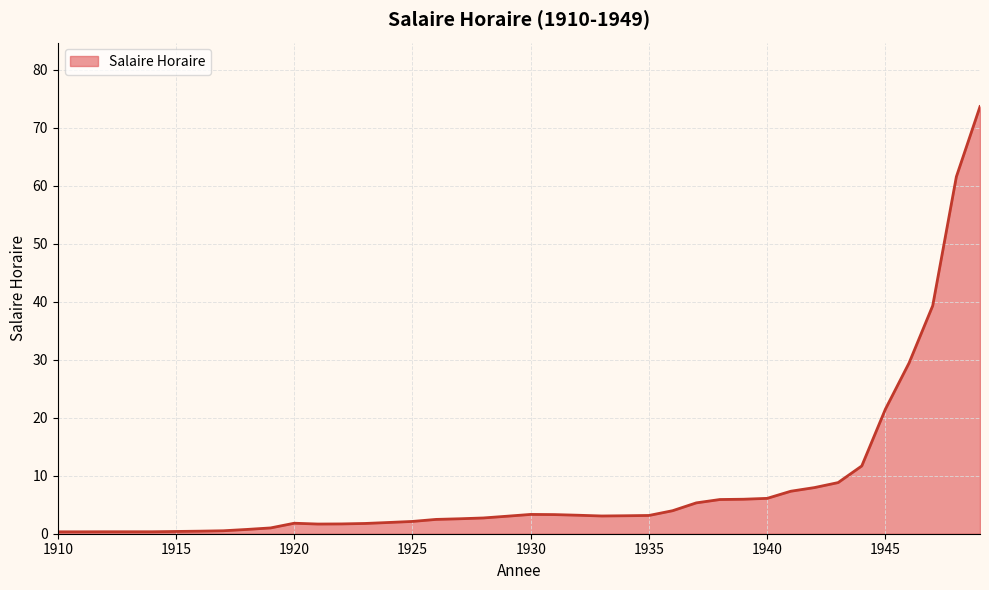

What is the greatest value displayed?

73.7